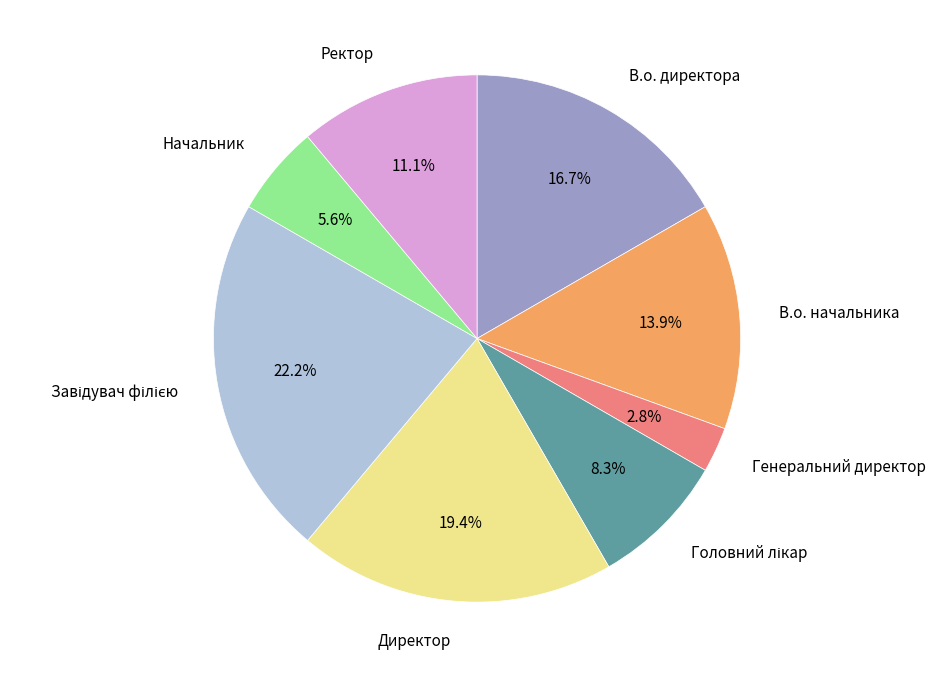

How many segments does this pie chart have?

8